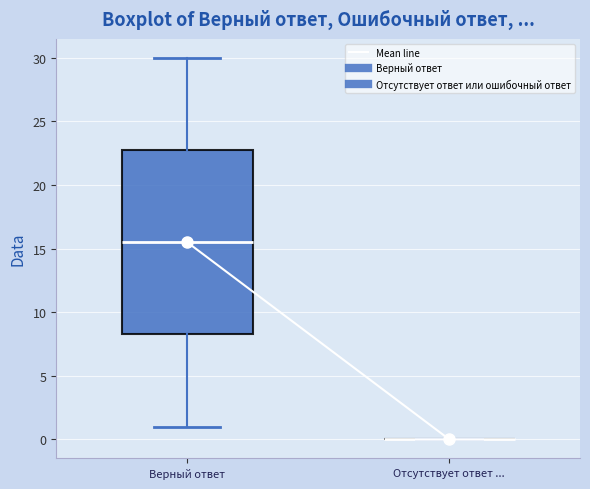

Comparing the boxes themselves (not the whiskers), which one is the tallest?

Верный ответ